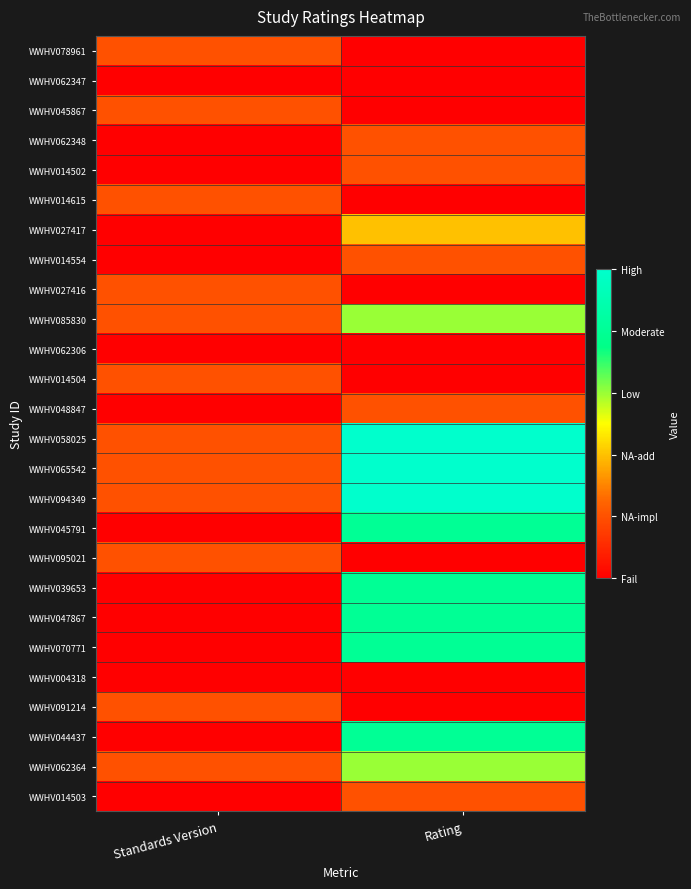

What is the smallest value displayed?

1